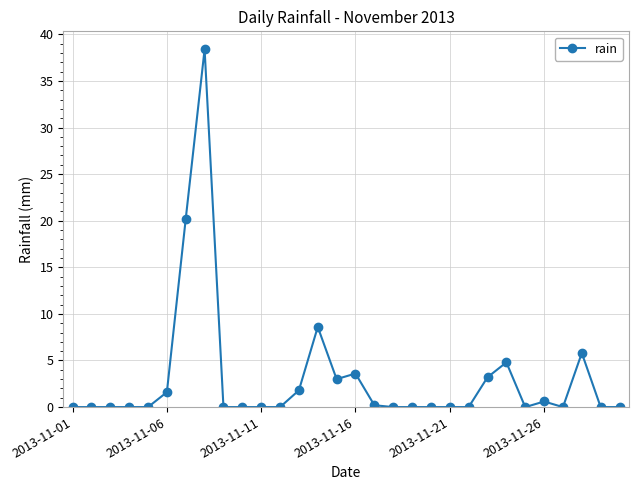

True or false: there are more than 2 points higher than both neighbors.

True